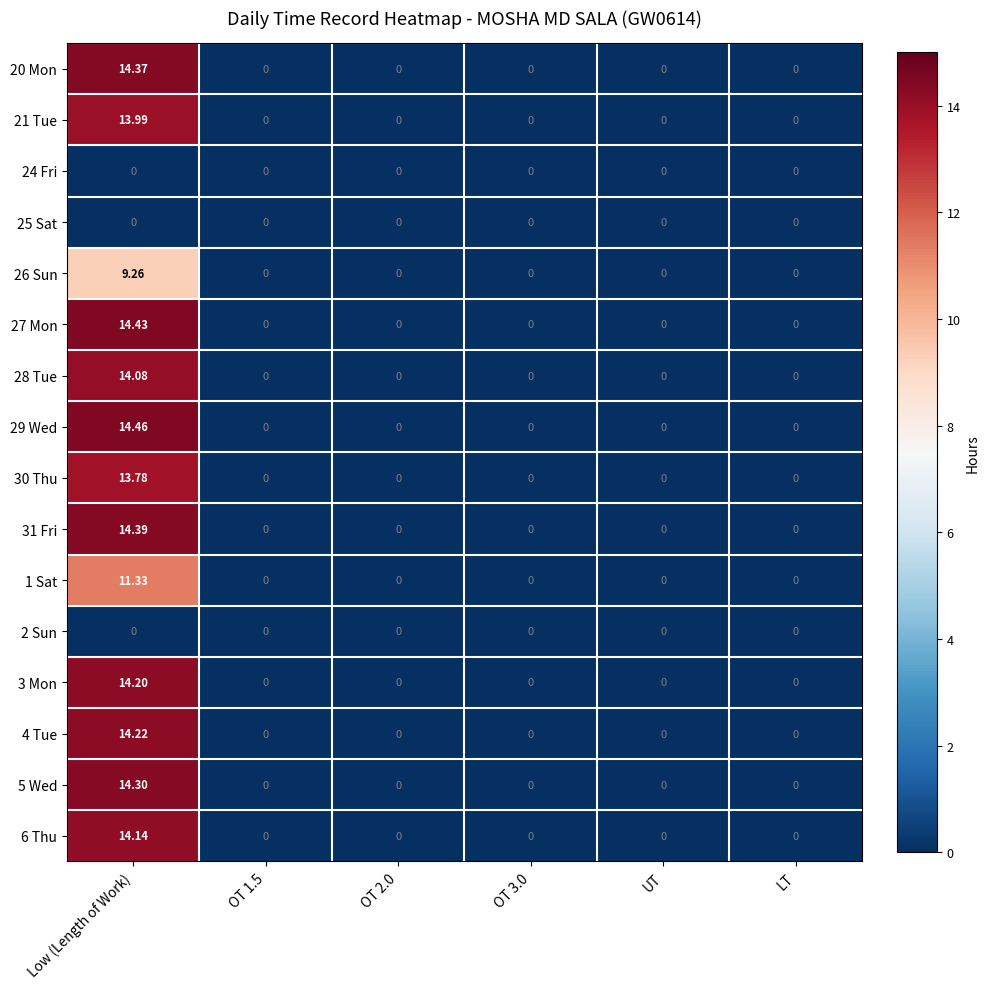

Is the value of 6 Thu at Low (Length of Work) greater than the value of 26 Sun at OT 1.5?

Yes